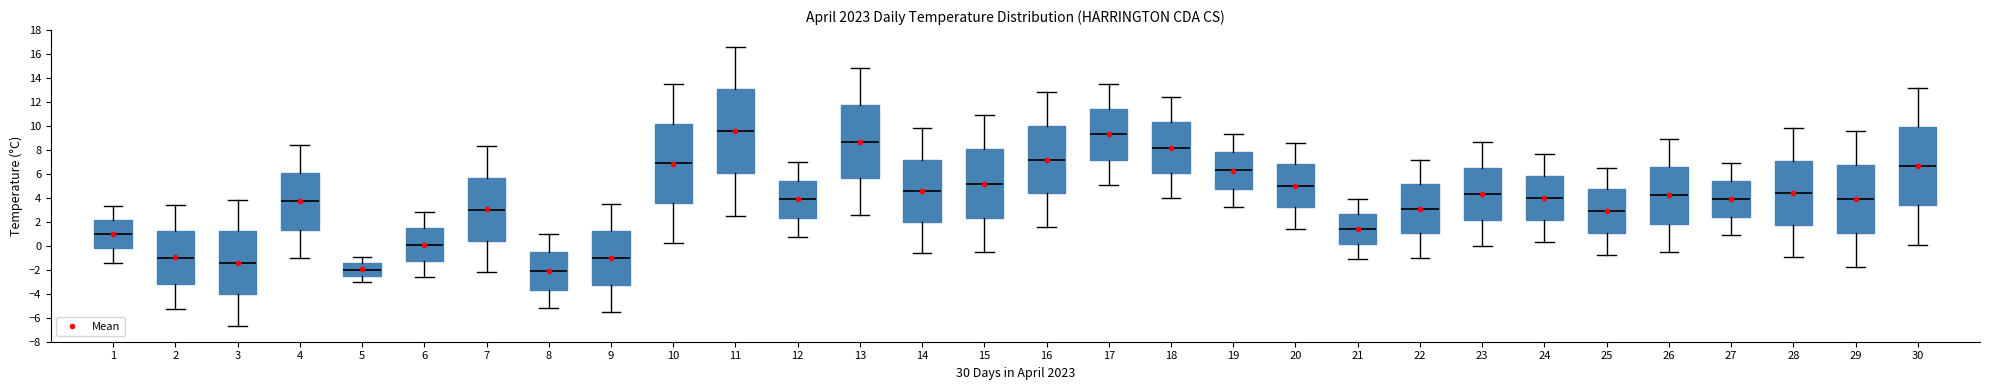

Reading left to right, transcribe this box plot: for each box, give where its median line is, the range the box spans, and where its two whiskers end, as read against the y-axis. The values are not printed on the chart, so give them approximately, as read against the axis.

1: median 1.0, box -0.2 to 2.2, whiskers -1.4 to 3.4
2: median -1.0, box -3.2 to 1.2, whiskers -5.2 to 3.4
3: median -1.4, box -4.0 to 1.2, whiskers -6.6 to 3.8
4: median 3.8, box 1.4 to 6.0, whiskers -1.0 to 8.4
5: median -2.0, box -2.4 to -1.4, whiskers -3.0 to -0.8
6: median 0.2, box -1.2 to 1.4, whiskers -2.6 to 2.8
7: median 3.0, box 0.4 to 5.6, whiskers -2.2 to 8.4
8: median -2.0, box -3.6 to -0.6, whiskers -5.2 to 1.0
9: median -1.0, box -3.2 to 1.2, whiskers -5.4 to 3.6
10: median 7.0, box 3.6 to 10.2, whiskers 0.2 to 13.6
11: median 9.6, box 6.0 to 13.2, whiskers 2.6 to 16.6
12: median 4.0, box 2.4 to 5.4, whiskers 0.8 to 7.0
13: median 8.8, box 5.6 to 11.8, whiskers 2.6 to 14.8
14: median 4.6, box 2.0 to 7.2, whiskers -0.6 to 9.8
15: median 5.2, box 2.4 to 8.0, whiskers -0.4 to 11.0
16: median 7.2, box 4.4 to 10.0, whiskers 1.6 to 12.8
17: median 9.4, box 7.2 to 11.4, whiskers 5.2 to 13.6
18: median 8.2, box 6.2 to 10.4, whiskers 4.0 to 12.4
19: median 6.4, box 4.8 to 7.8, whiskers 3.2 to 9.4
20: median 5.0, box 3.2 to 6.8, whiskers 1.4 to 8.6
21: median 1.4, box 0.2 to 2.6, whiskers -1.0 to 4.0
22: median 3.2, box 1.0 to 5.2, whiskers -1.0 to 7.2
23: median 4.4, box 2.2 to 6.6, whiskers 0.0 to 8.8
24: median 4.0, box 2.2 to 5.8, whiskers 0.4 to 7.8
25: median 3.0, box 1.0 to 4.8, whiskers -0.8 to 6.6
26: median 4.2, box 1.8 to 6.6, whiskers -0.4 to 9.0
27: median 4.0, box 2.4 to 5.4, whiskers 1.0 to 7.0
28: median 4.4, box 1.8 to 7.2, whiskers -0.8 to 9.8
29: median 4.0, box 1.0 to 6.8, whiskers -1.8 to 9.6
30: median 6.8, box 3.4 to 10.0, whiskers 0.2 to 13.2